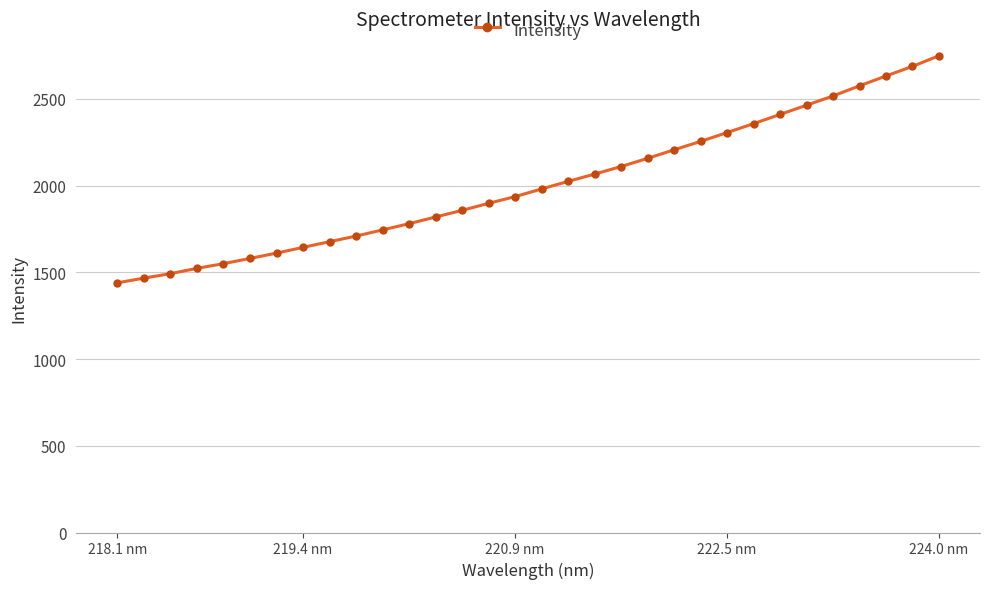

What is the average value?

2006.8